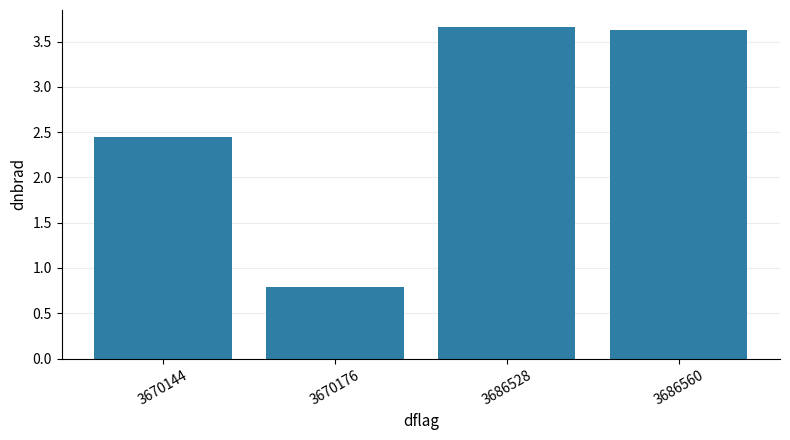

Count the values in the range 2 to 3.

1